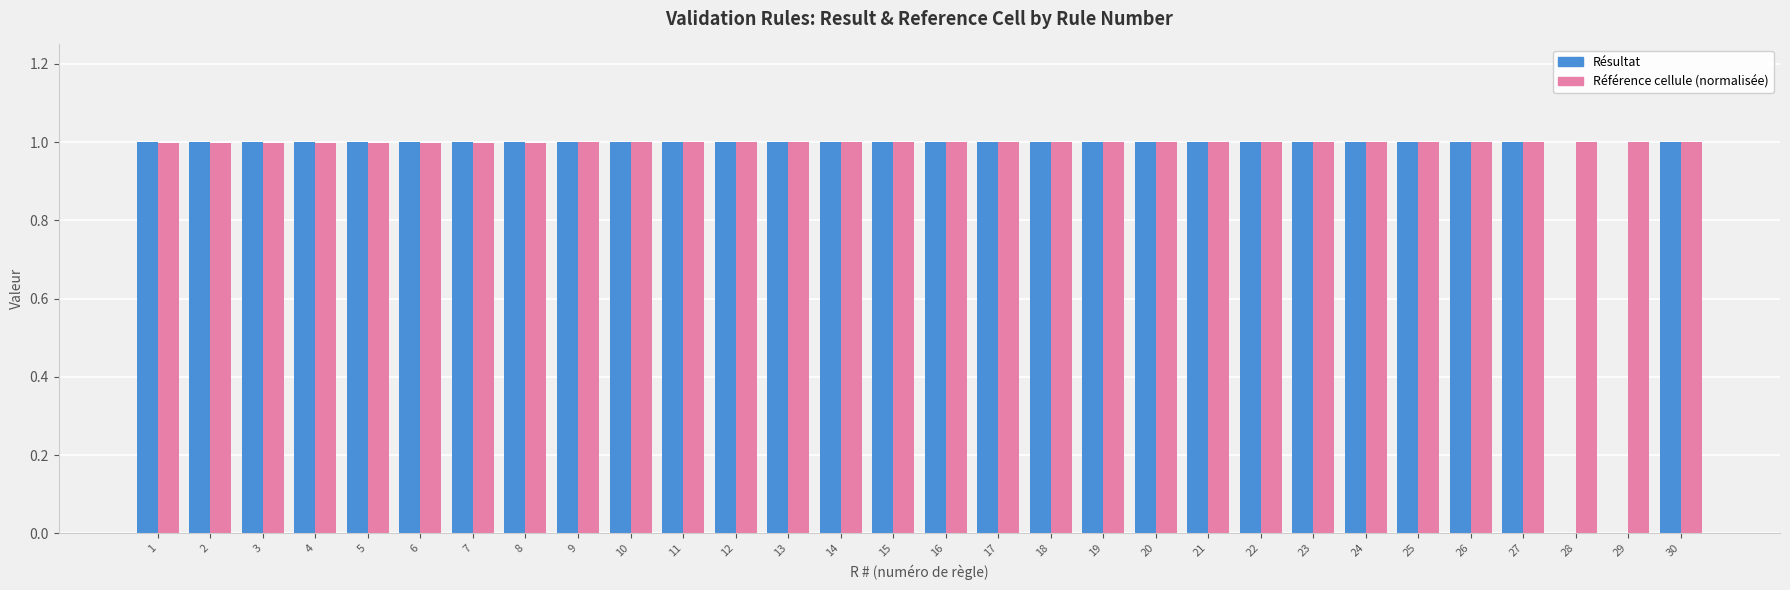

What is the sum of the Référence cellule (normalisée) values at 1 and 2?

2.0